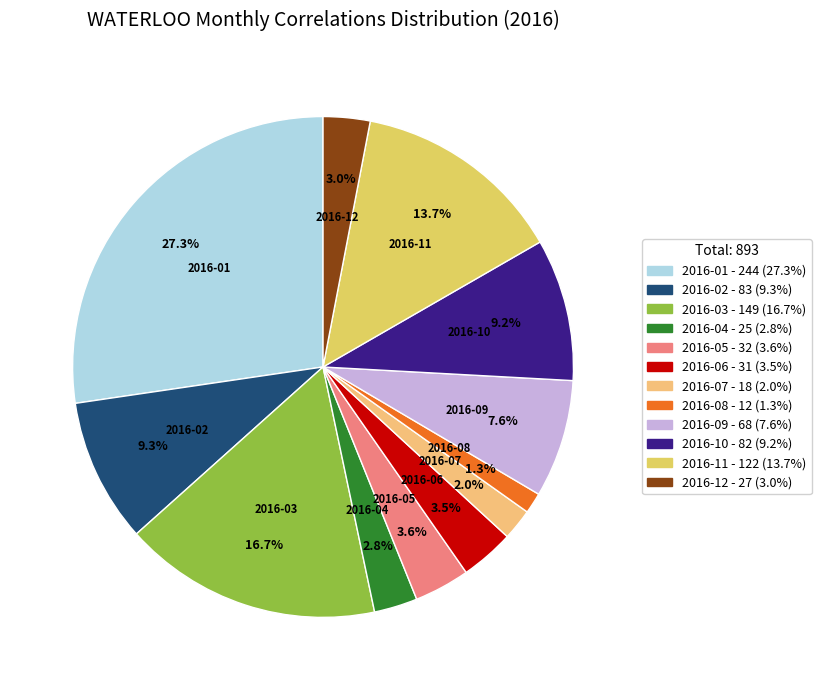

How many slices are in this pie chart?

12